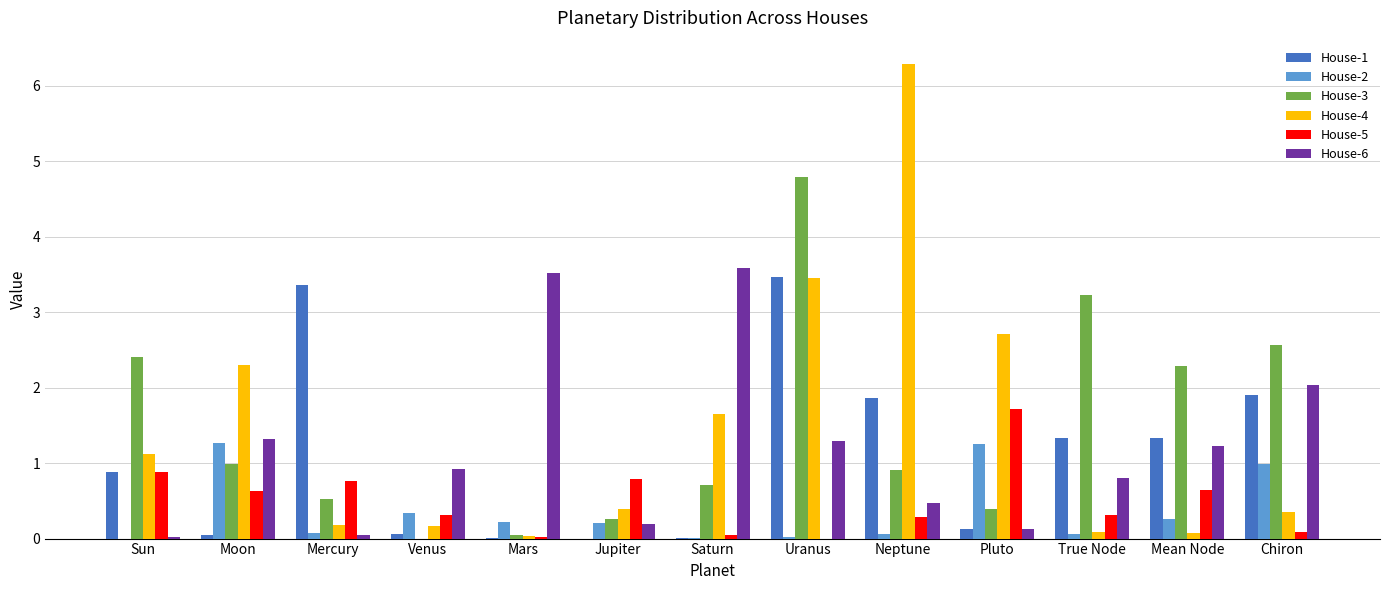

At which category is the sum across all series the highest?

Uranus